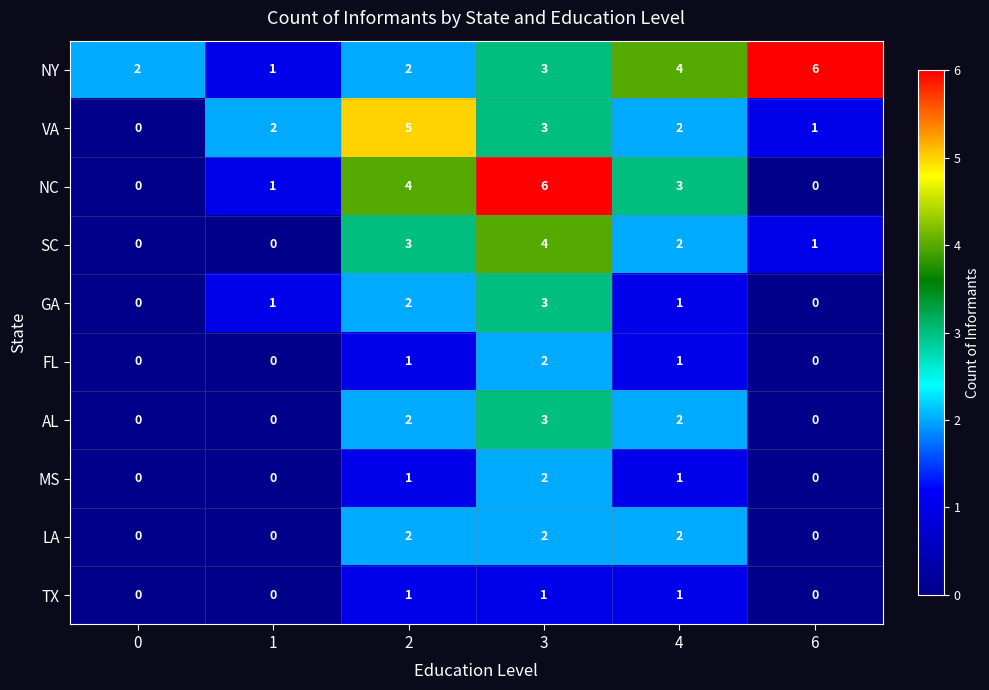

Where is NY nearest to the value 3?

3